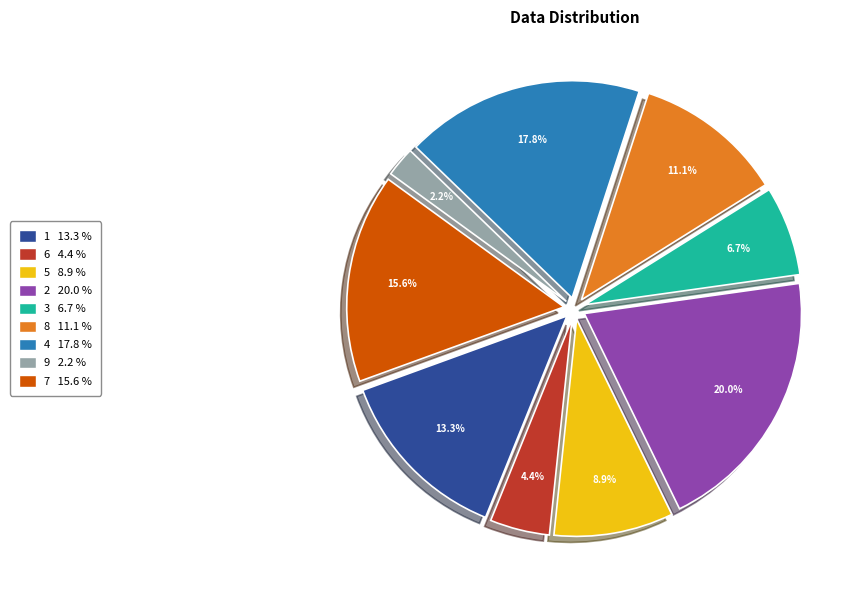

To the nearest percent, what is the difference between the largest and smallest slice percentages?

18%